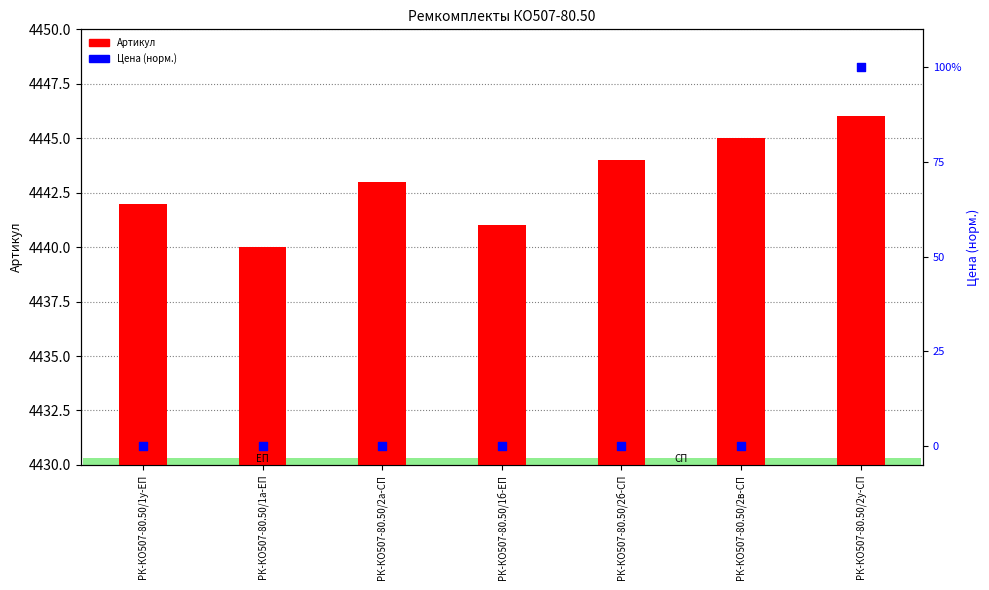

What are all the series names shown in the legend?

Артикул, Цена (норм.)